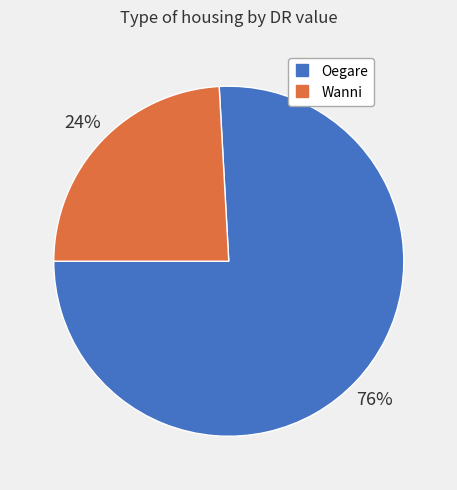

Count the number of slices in the pie.

2